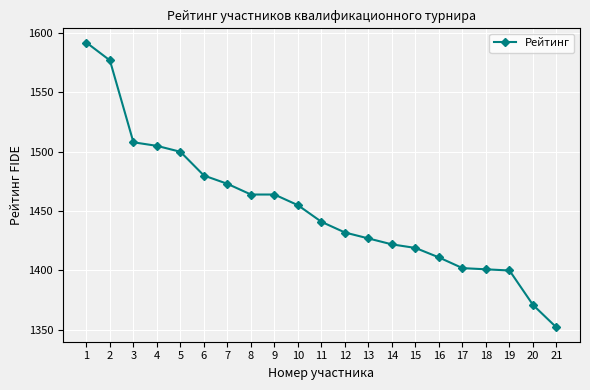

What is the difference between the values at 10 and 13?

28